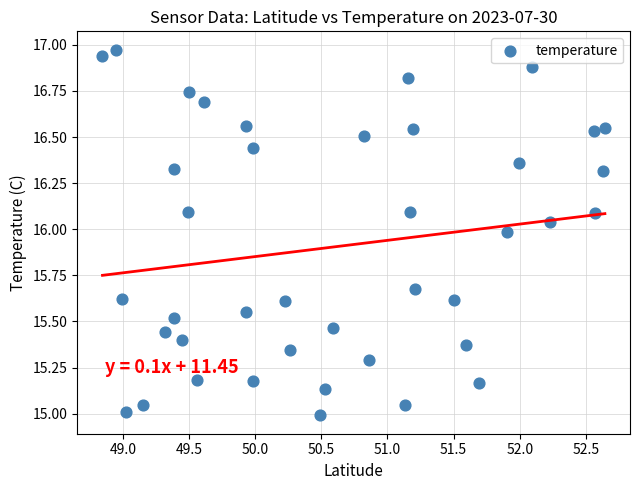

What is the range of X values (max minus min)?

3.8